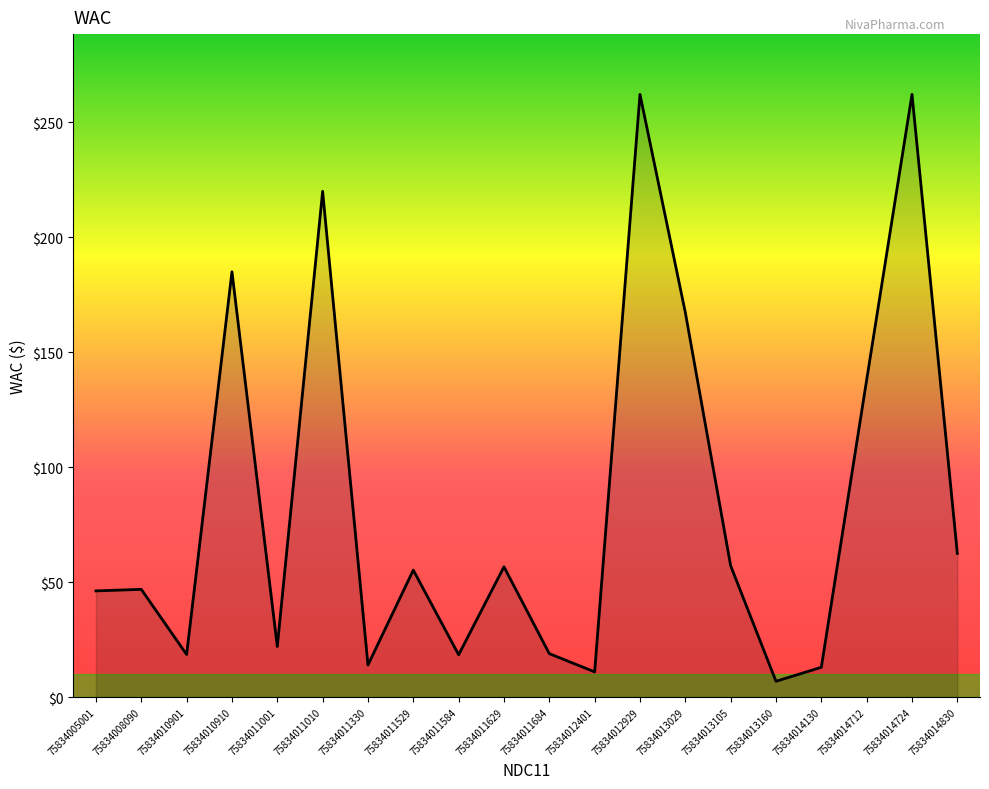

What is the change in value from 75834012401 to 75834012929?

+251.2